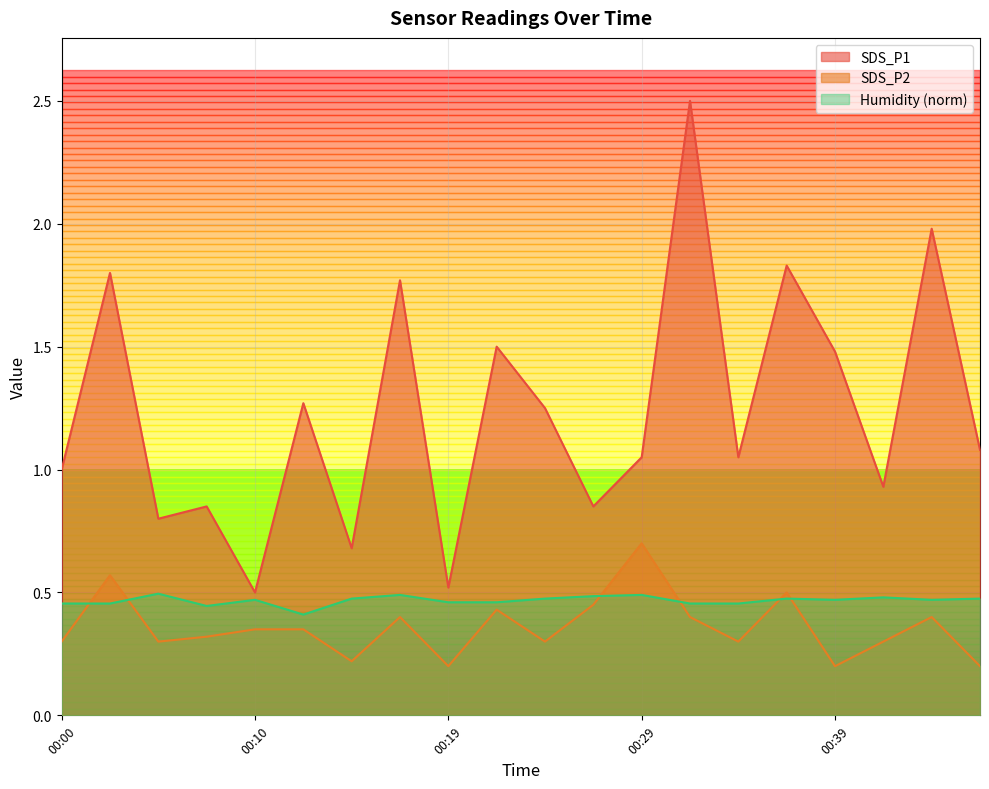

At which category is the sum across all series the highest?

00:32